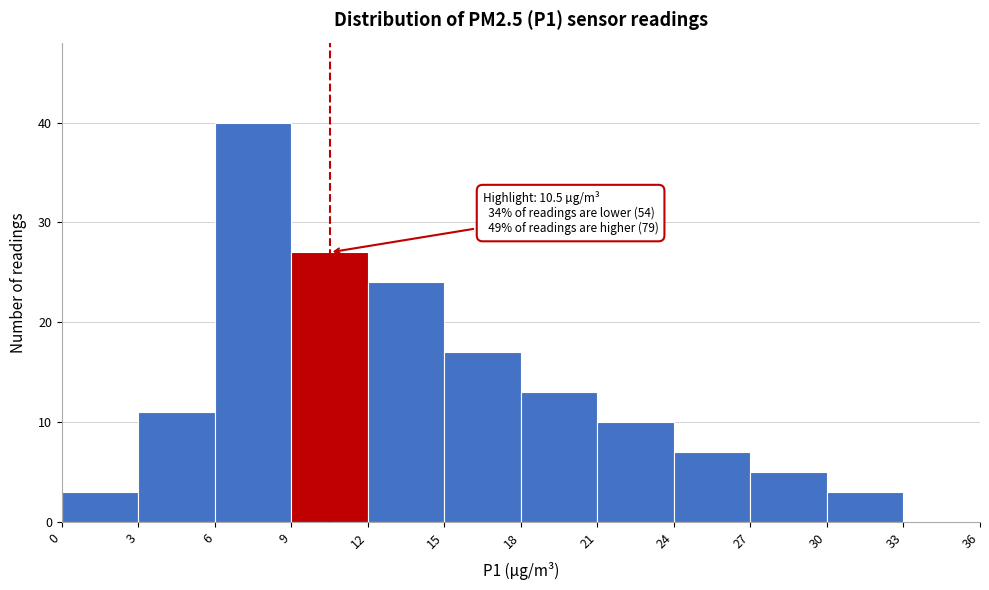

Which range on the x-axis has the tallest bar?

6 to 9